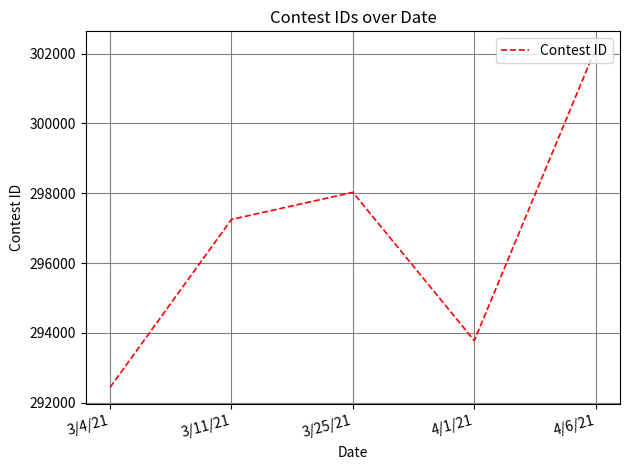

At which category does the data reach its first local valley?

4/1/21